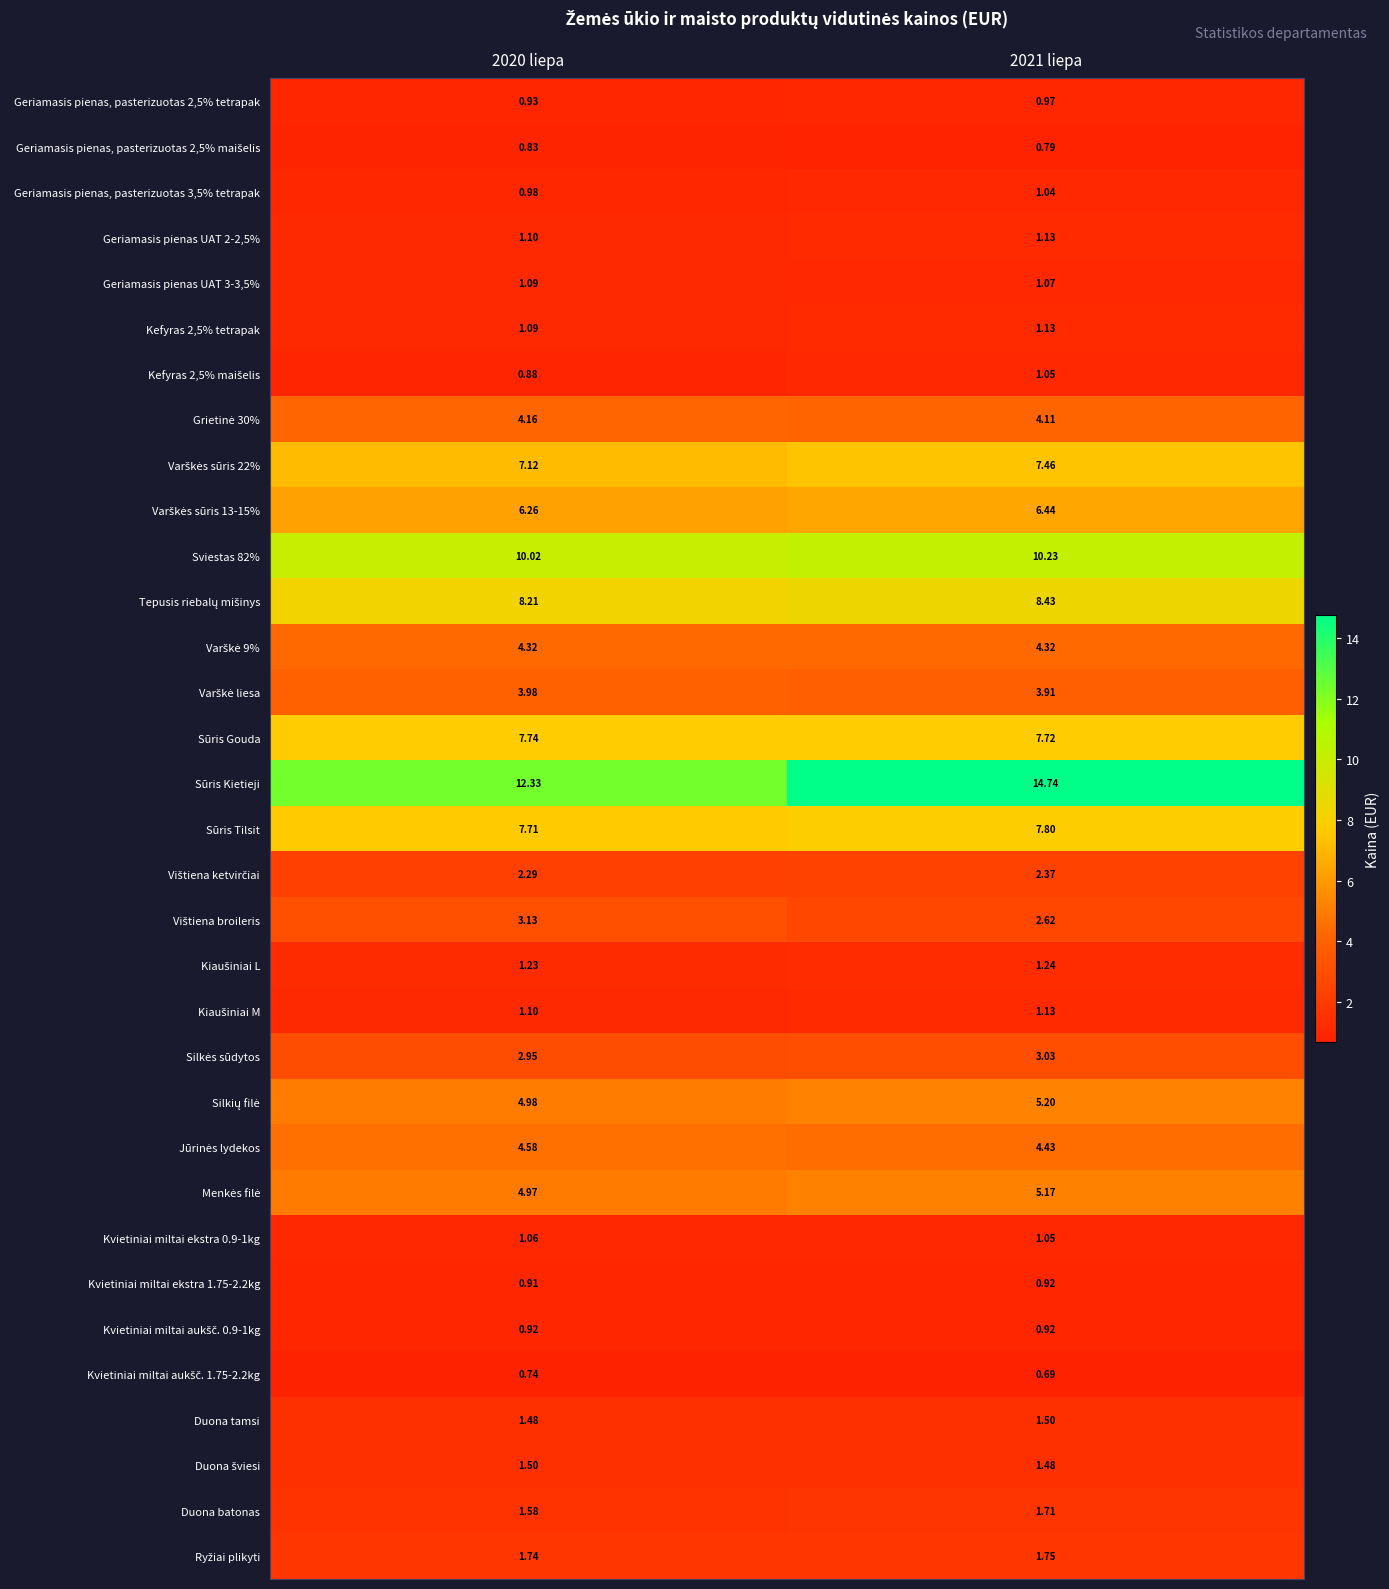

Which series changed the most between 2020 liepa and 2021 liepa?

Sūris Kietieji